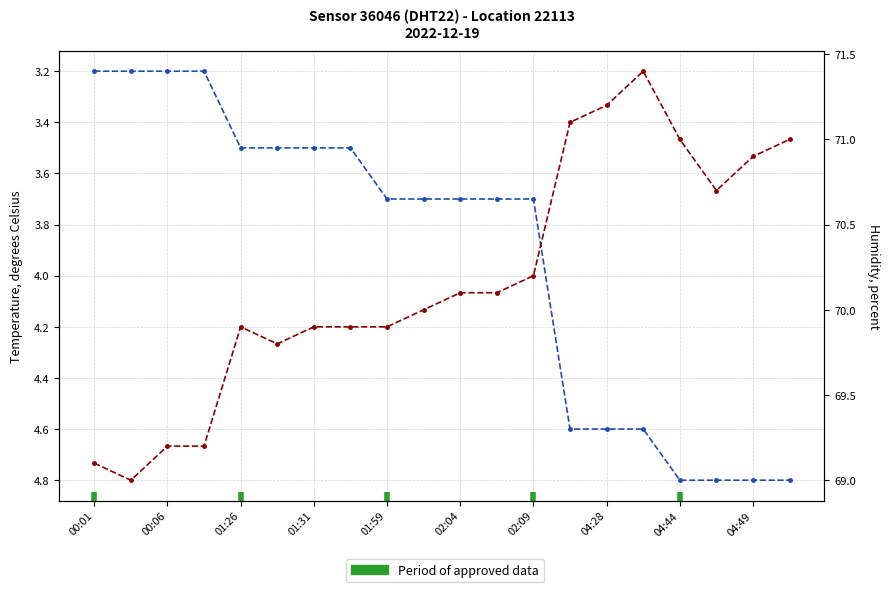

True or false: humidity and temperature cross at least once.

False